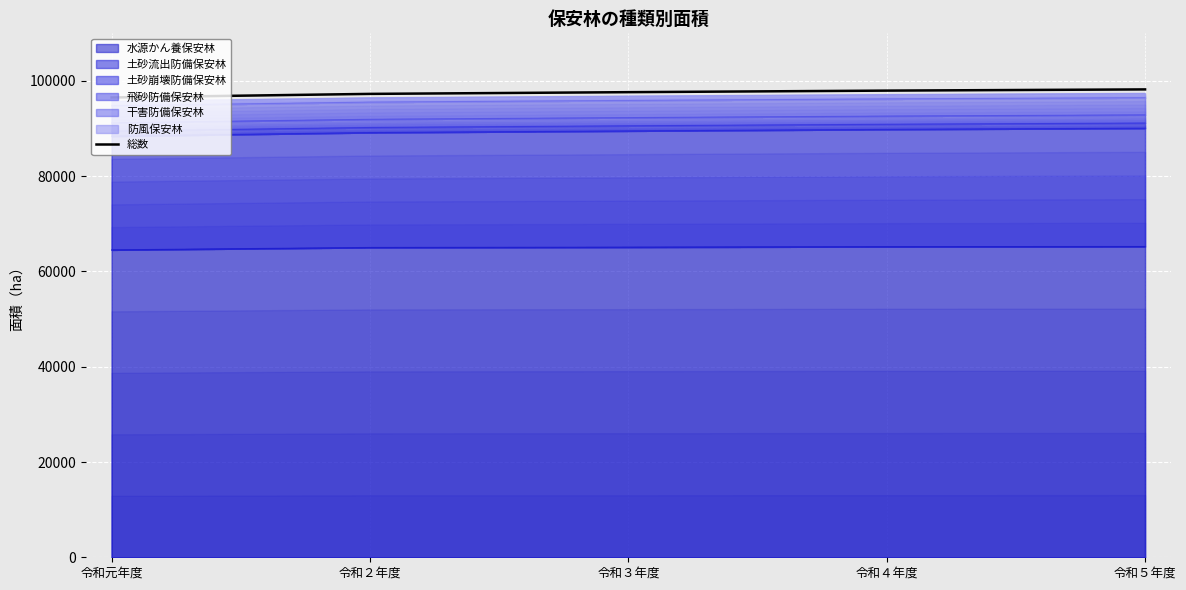

The value at 令和２年度 is 97287. True or false?

True